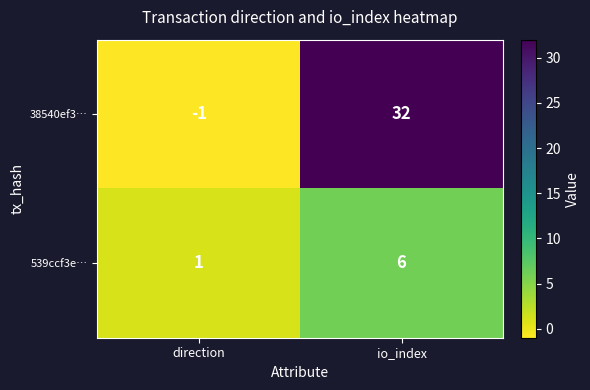

What is the average value of the 539ccf3e… series?

4